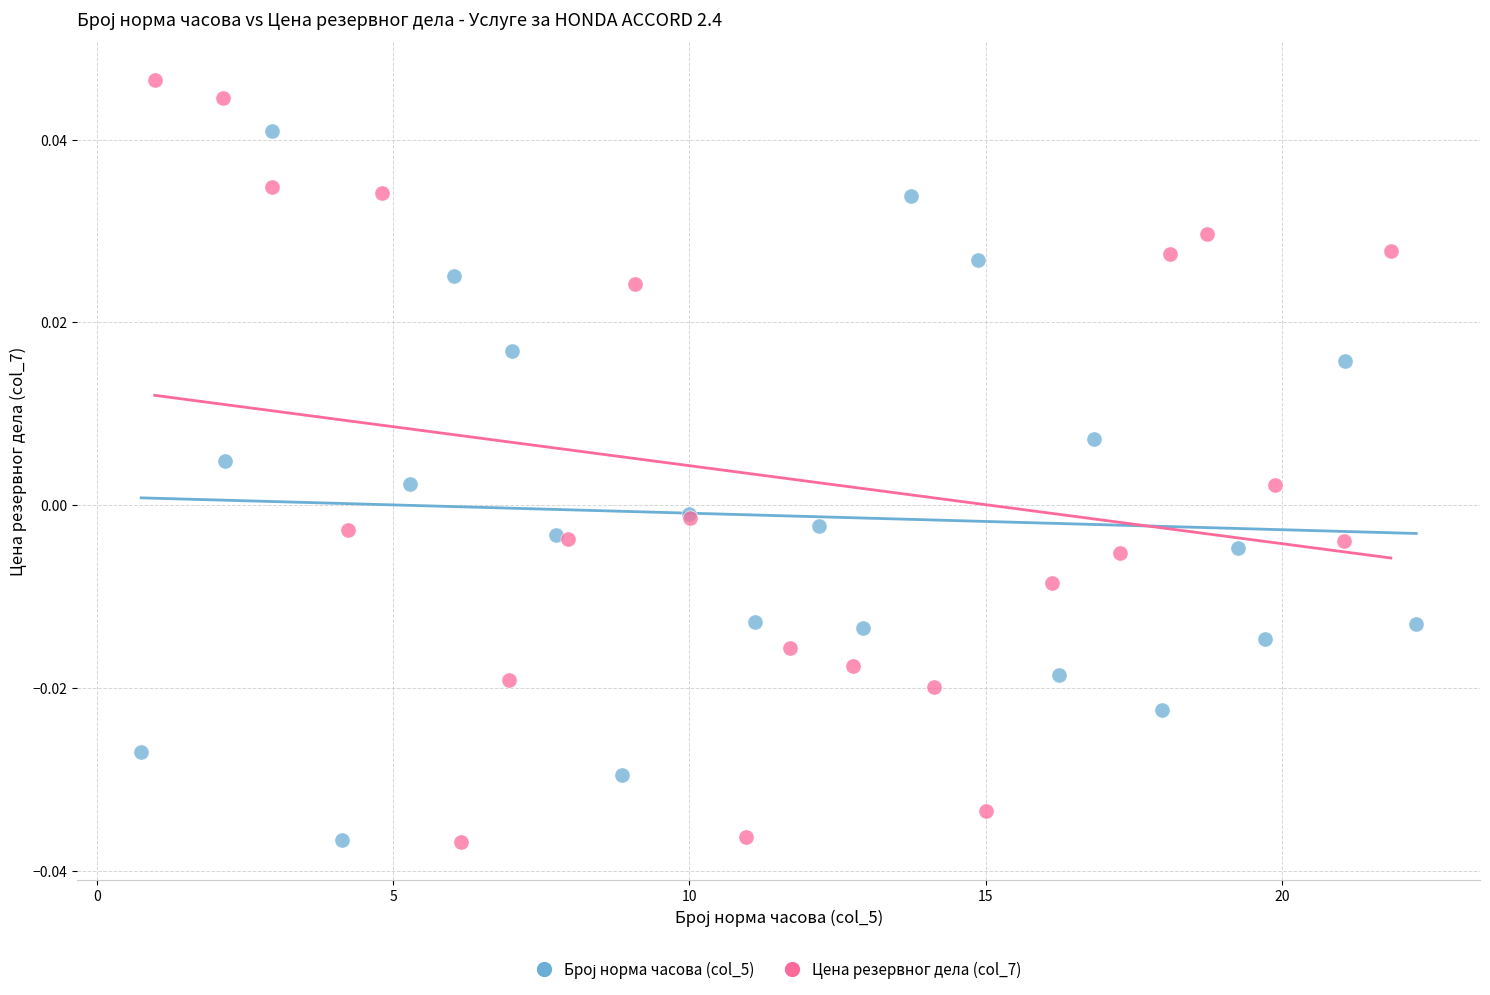

Which series reaches the maximum Y coordinate?

Цена резервног дела (col_7)